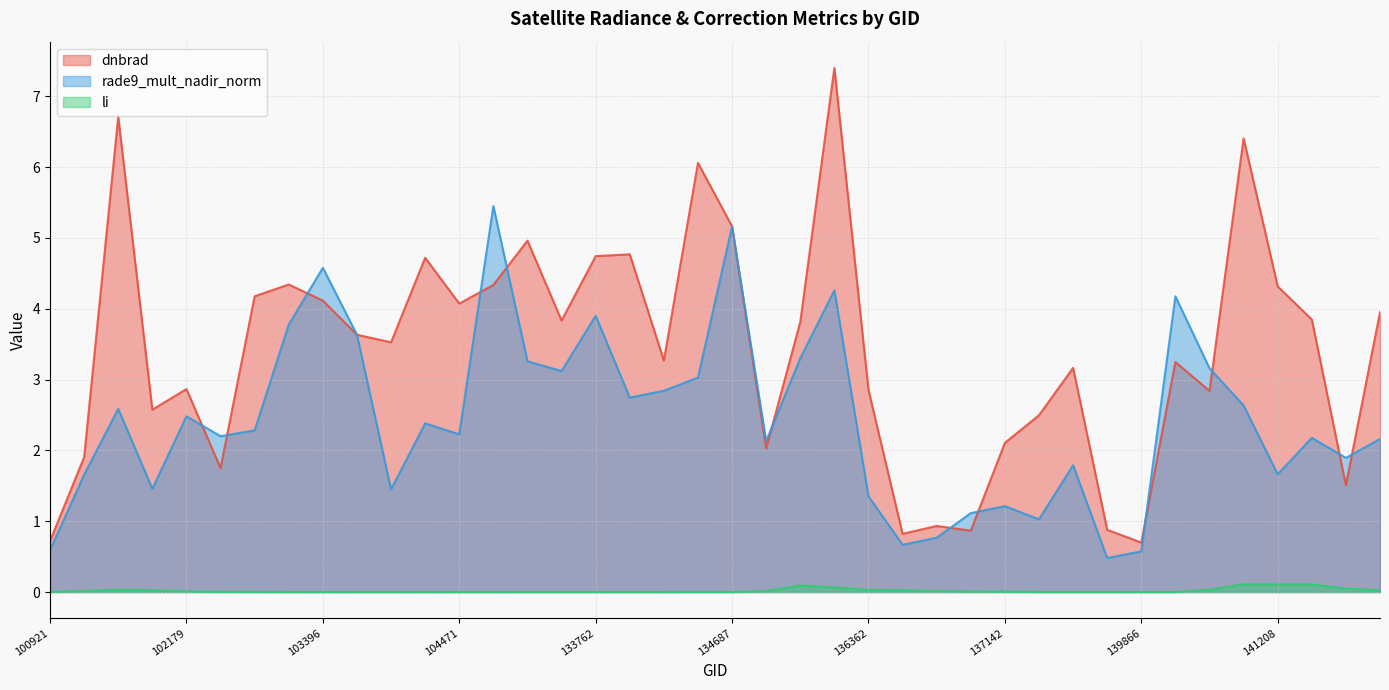

At how many categories does at least one series exceed 4?

16